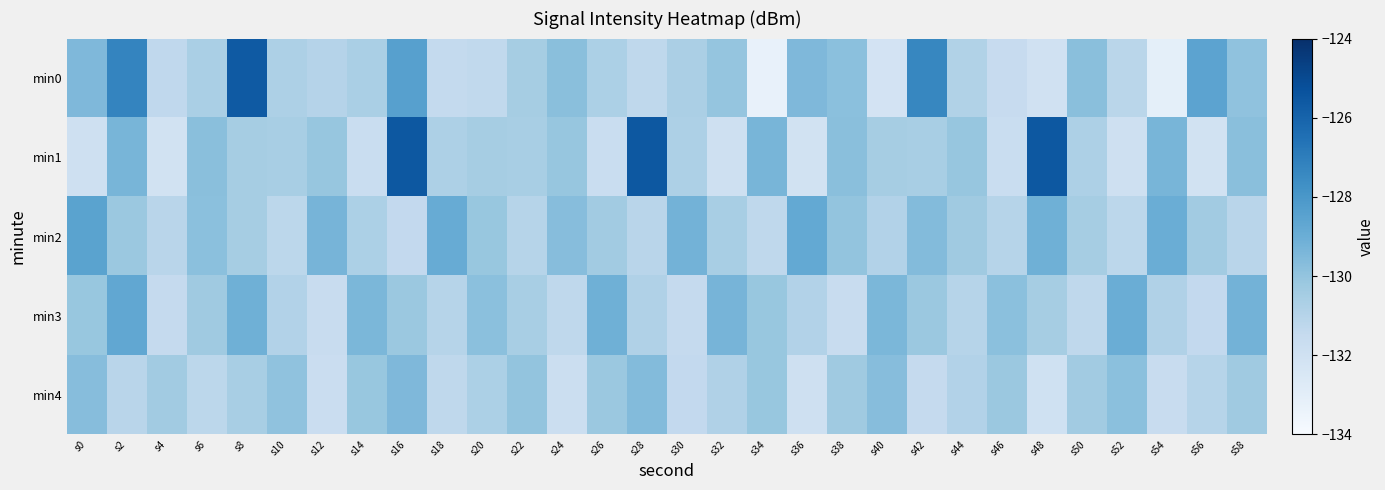

Which series has the largest total across all categories?

min1